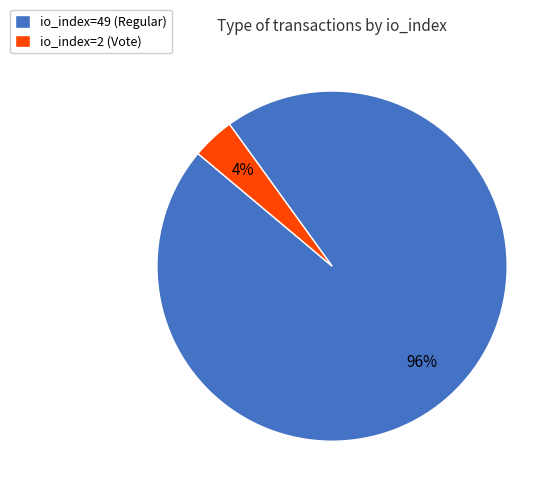

To the nearest percent, what is the combined percentage of io_index=49 (Regular) and io_index=2 (Vote)?

100%